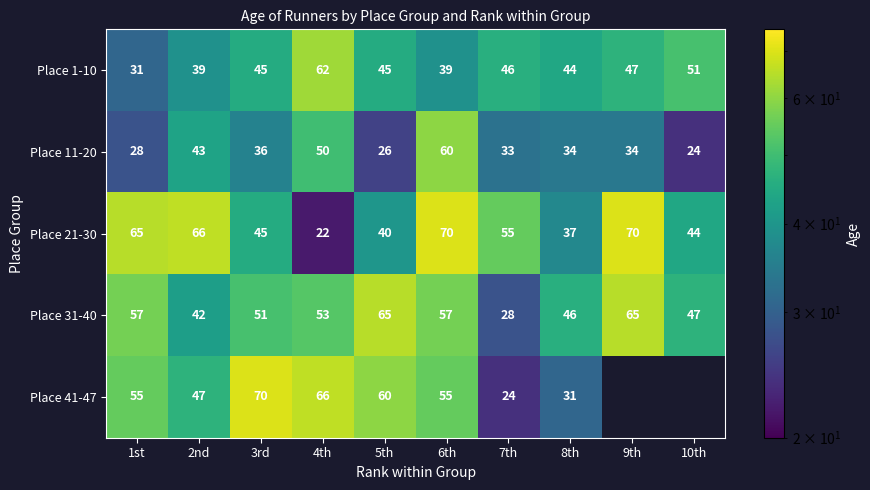

What is the highest value of the Place 21-30 series?

70